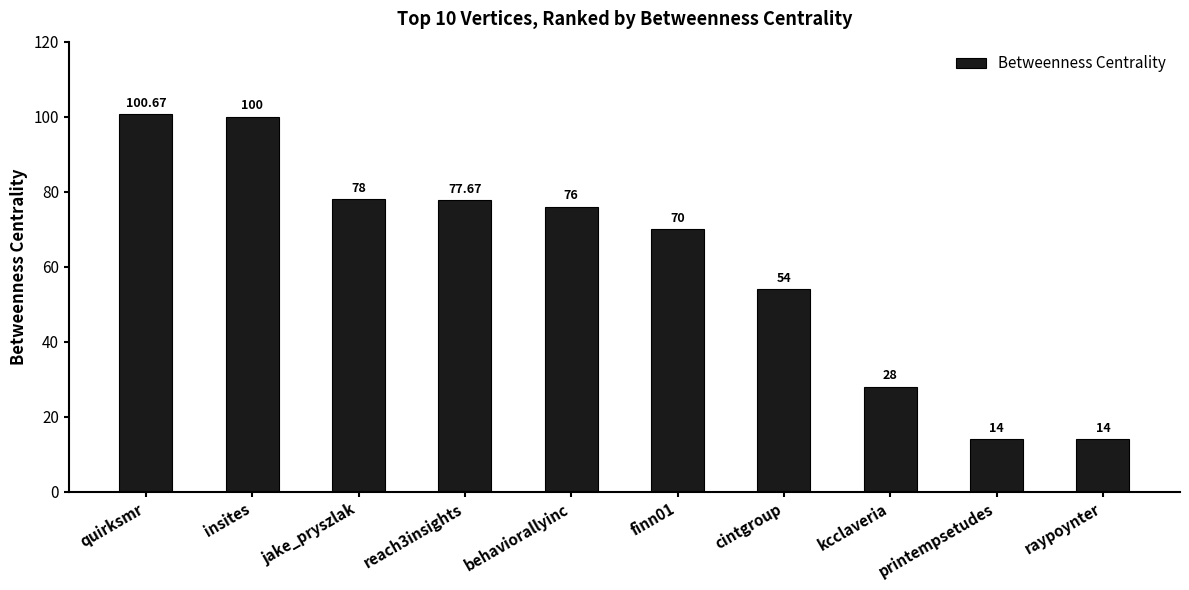

Which has a higher value, insites or cintgroup?

insites